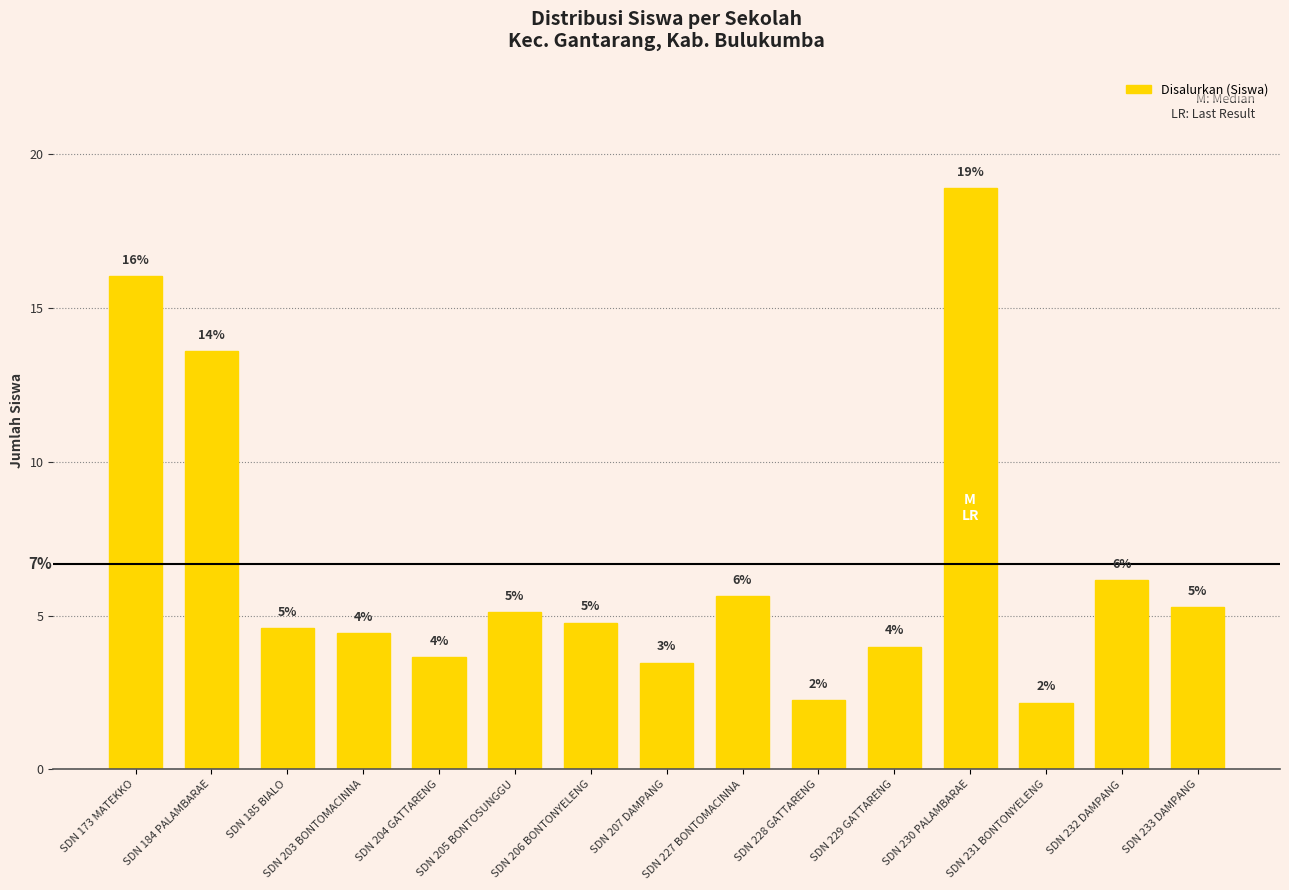

What is the difference between the values at SDN 229 GATTARENG and SDN 230 PALAMBARAE?

14.9